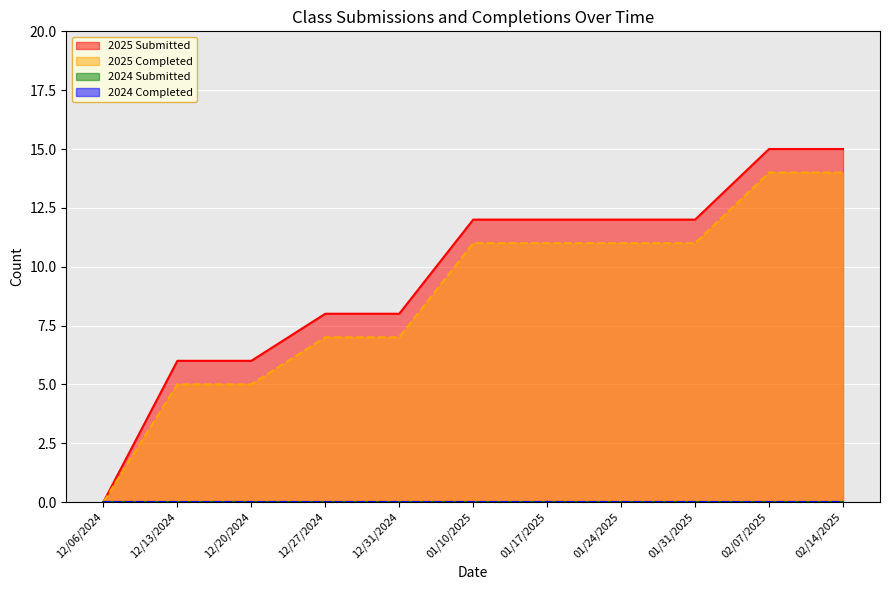

True or false: 2025 Submitted has more than 2 interior local peaks.

False